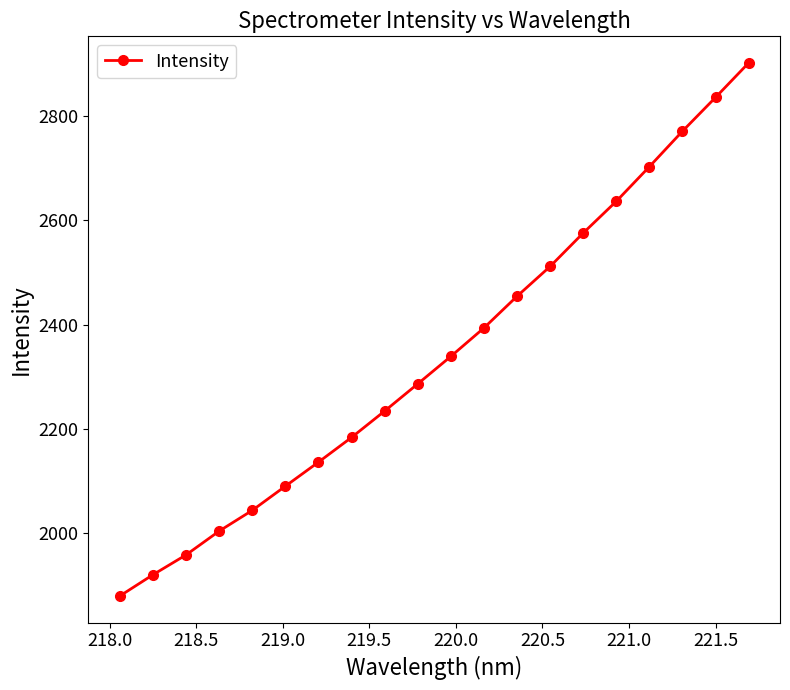

What is the sum of all values?

46862.7